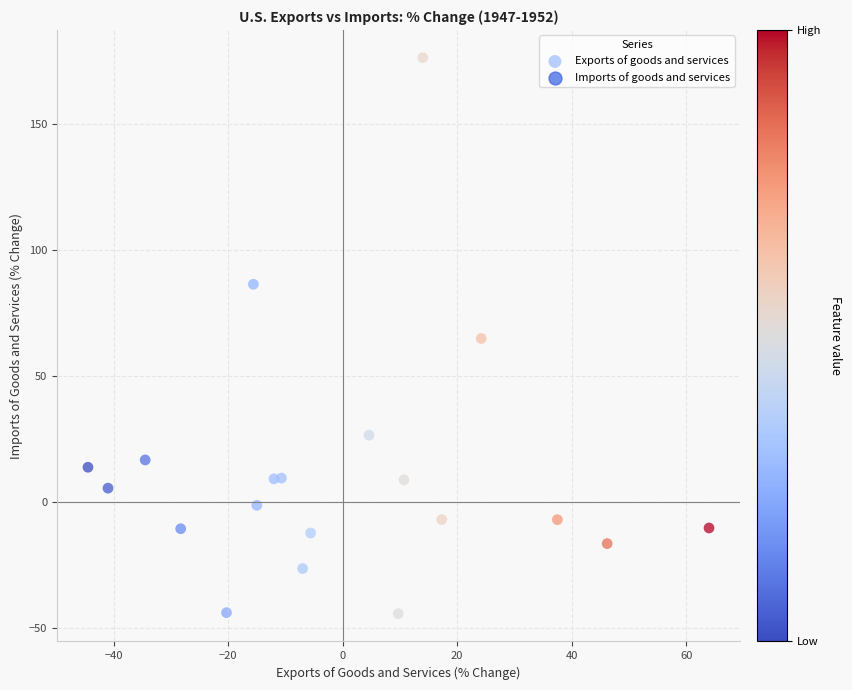

What is the range of X values (max minus min)?

108.5